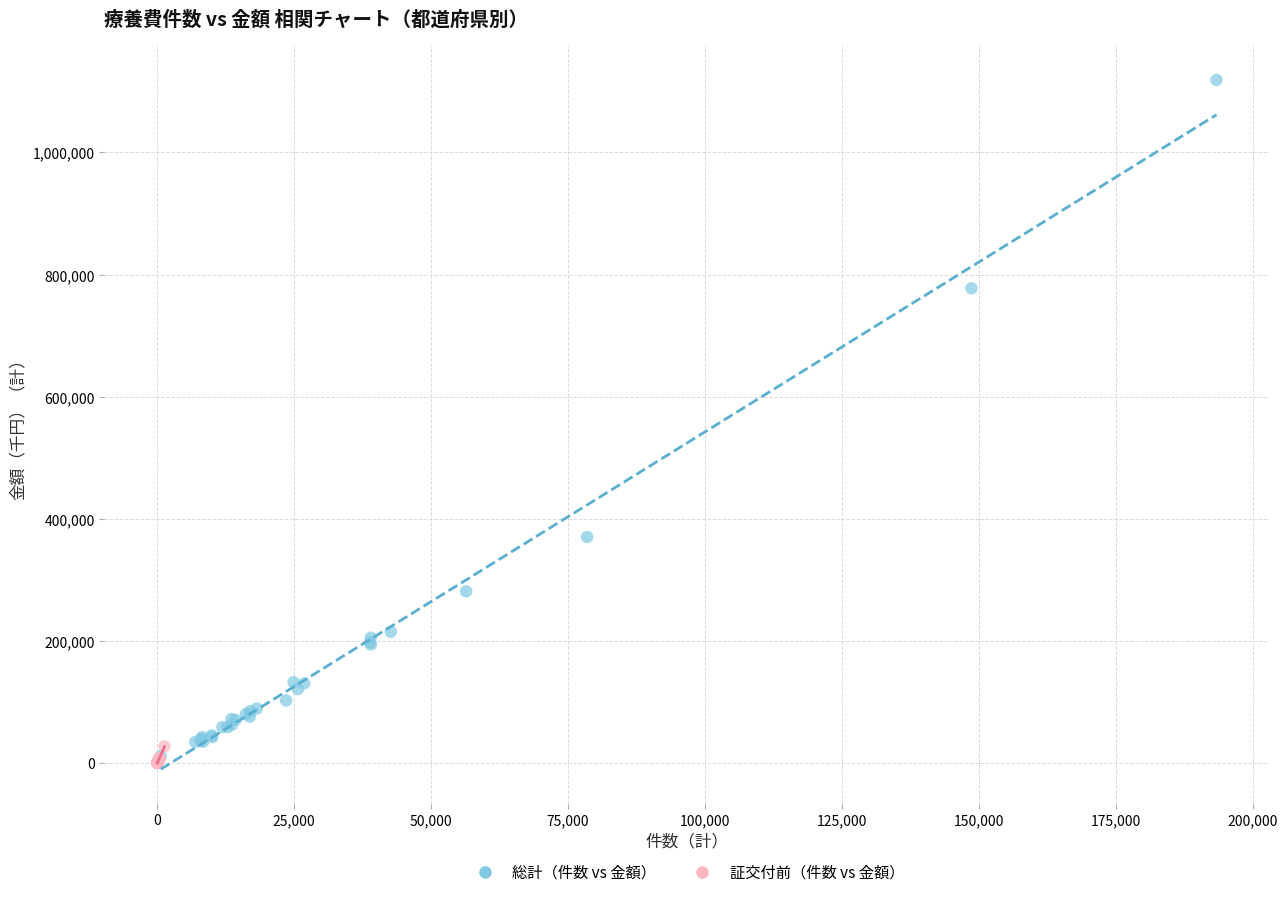

Which series has the largest Y range (max minus min)?

総計（件数 vs 金額）